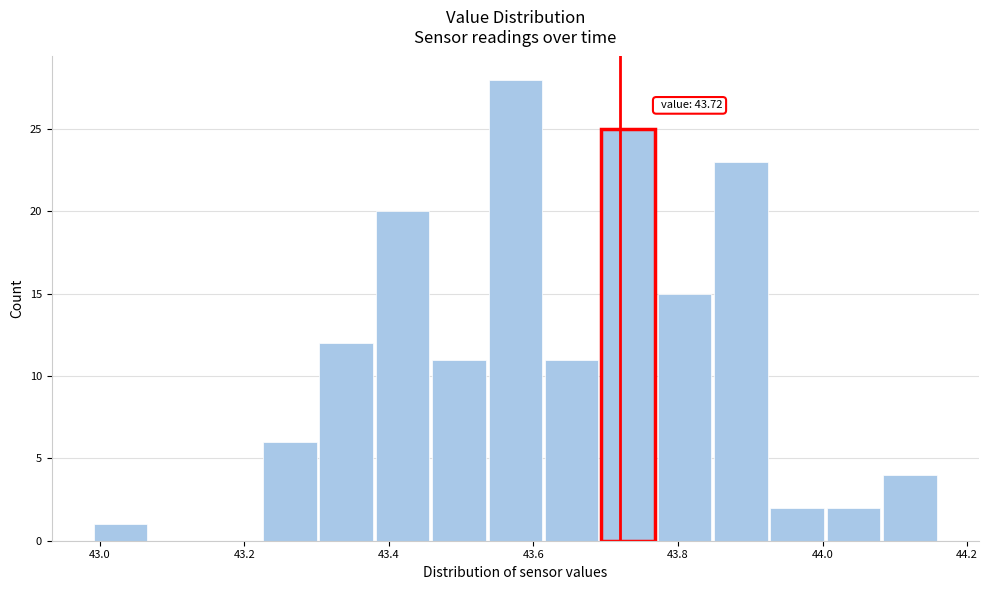

Around what value on the x-axis is the tallest bar? Give the approximate position of its centre, as read against the axis.

43.58